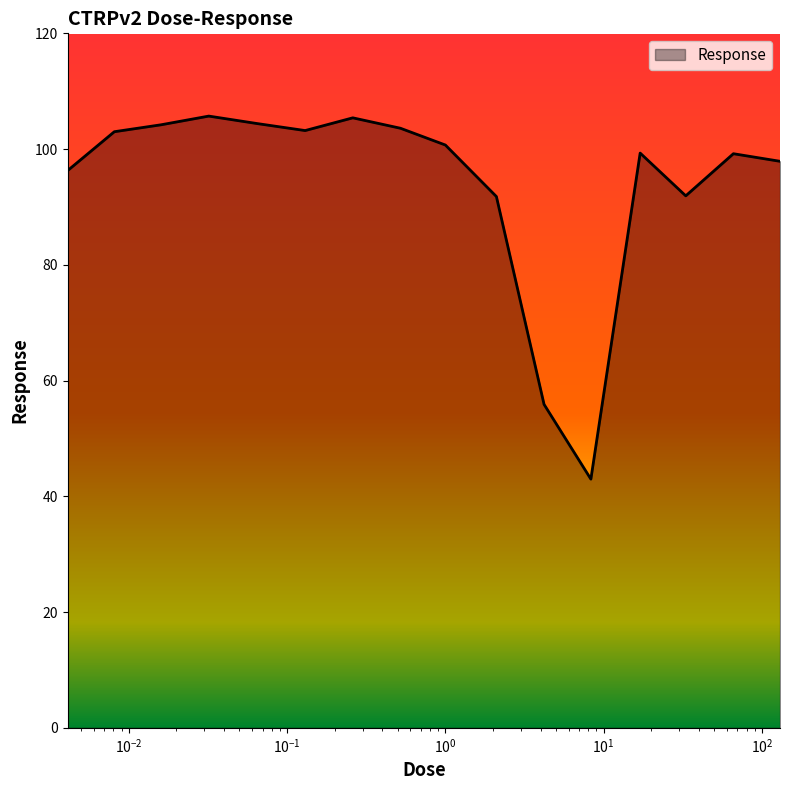

What is the difference between the maximum and minimum values?

62.7